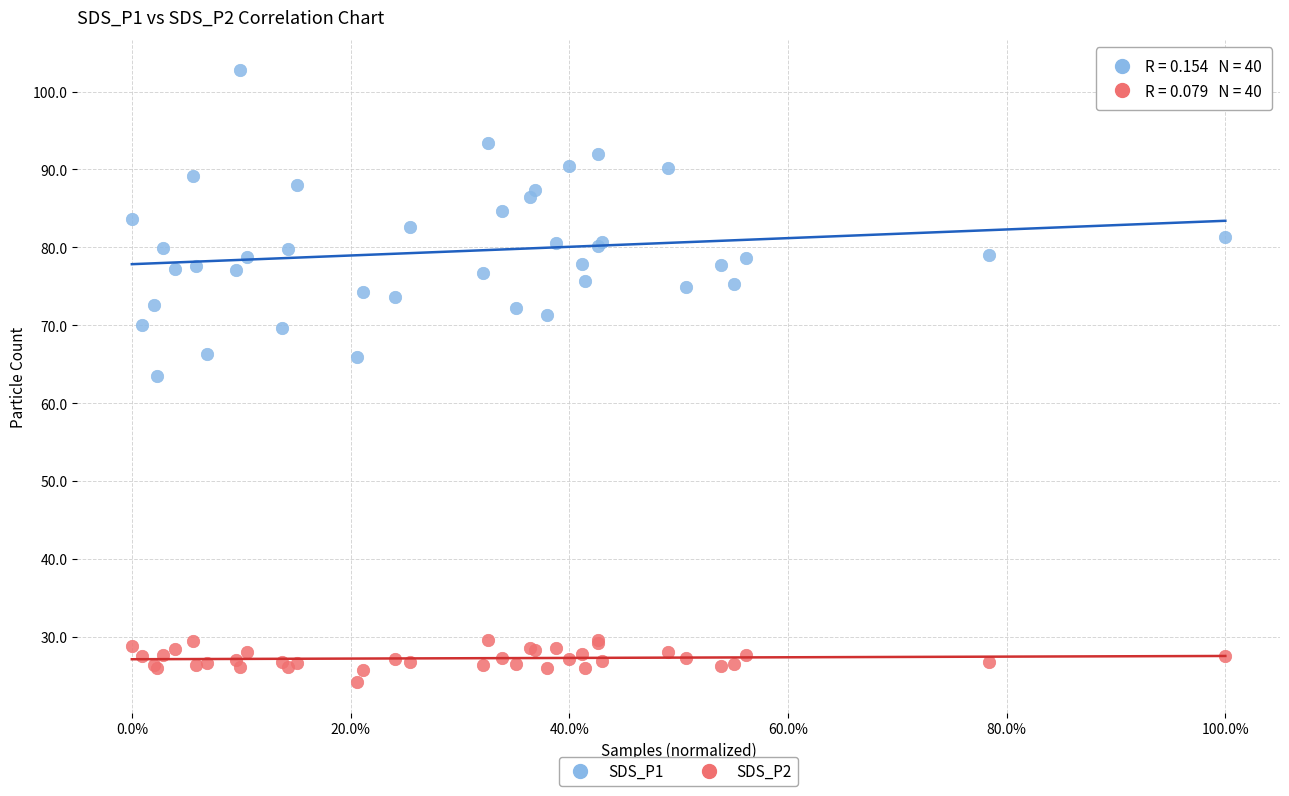

What are all the series names shown in the legend?

SDS_P1, SDS_P2